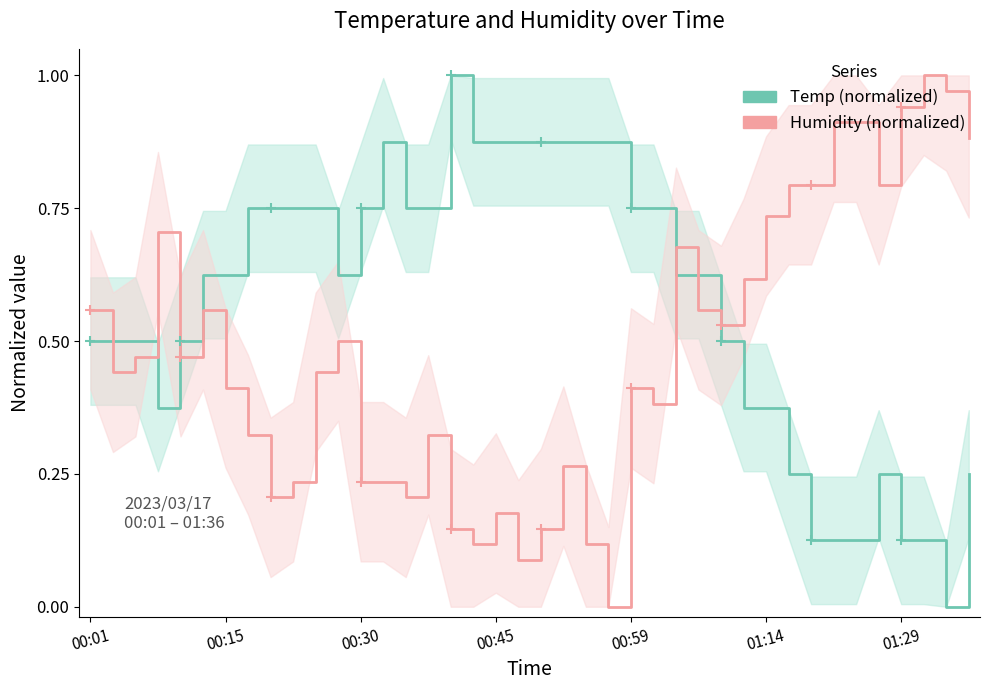

True or false: Humidity has more than 1 points higher than both neighbors.

True